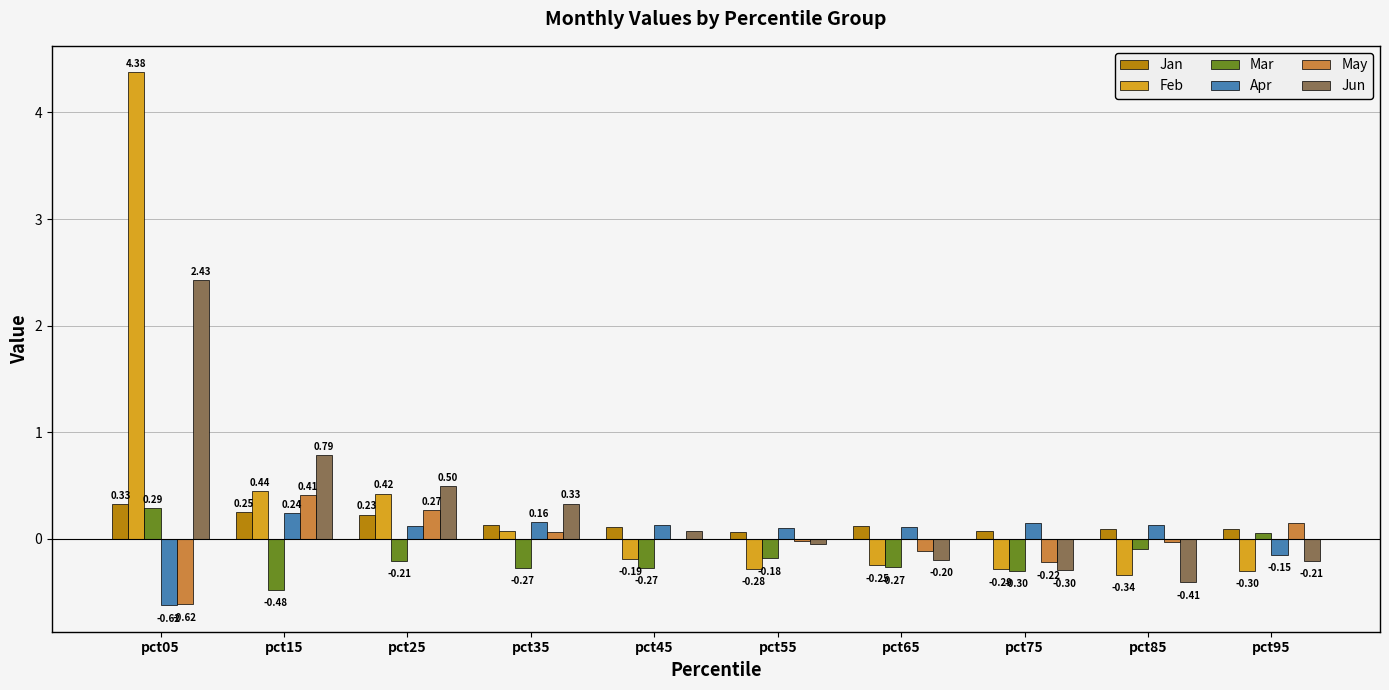

Is the value of Feb at pct15 greater than the value of May at pct95?

Yes